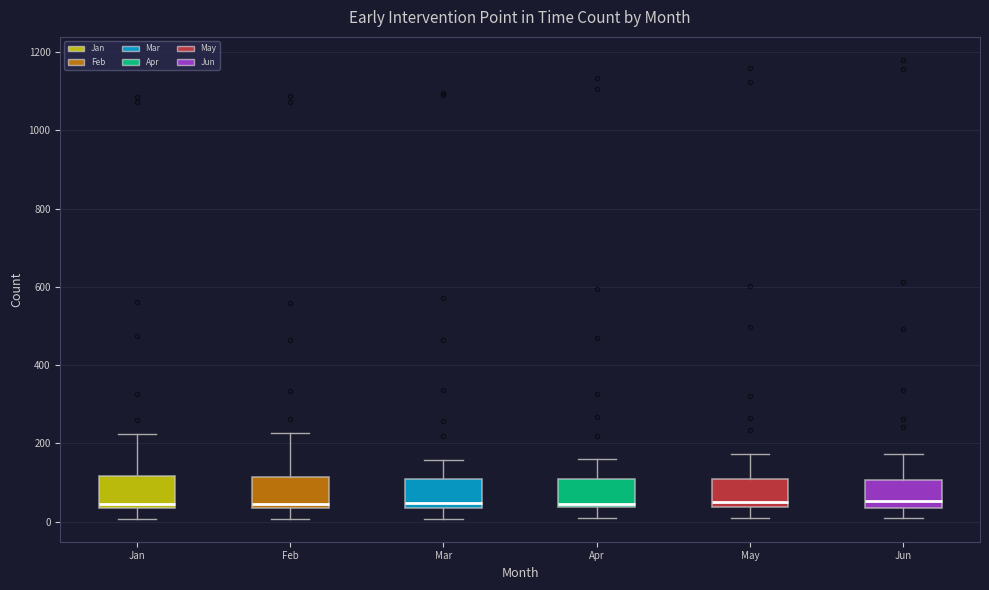

Reading left to right, transcribe this box plot: for each box, give where its median line is, the range the box spans, and where its two whiskers end, as read against the y-axis. The values are not printed on the chart, so give them approximately, as read against the axis.

Jan: median 40 (just above the box's lower edge), box 40 to 120, whiskers 0 to 220
Feb: median 40 (just above the box's lower edge), box 40 to 120, whiskers 0 to 220
Mar: median 40 (just above the box's lower edge), box 40 to 100, whiskers 0 to 160
Apr: median 40 (just above the box's lower edge), box 40 to 100, whiskers 20 to 160
May: median 60, box 40 to 100, whiskers 20 to 180
Jun: median 60, box 40 to 100, whiskers 20 to 180